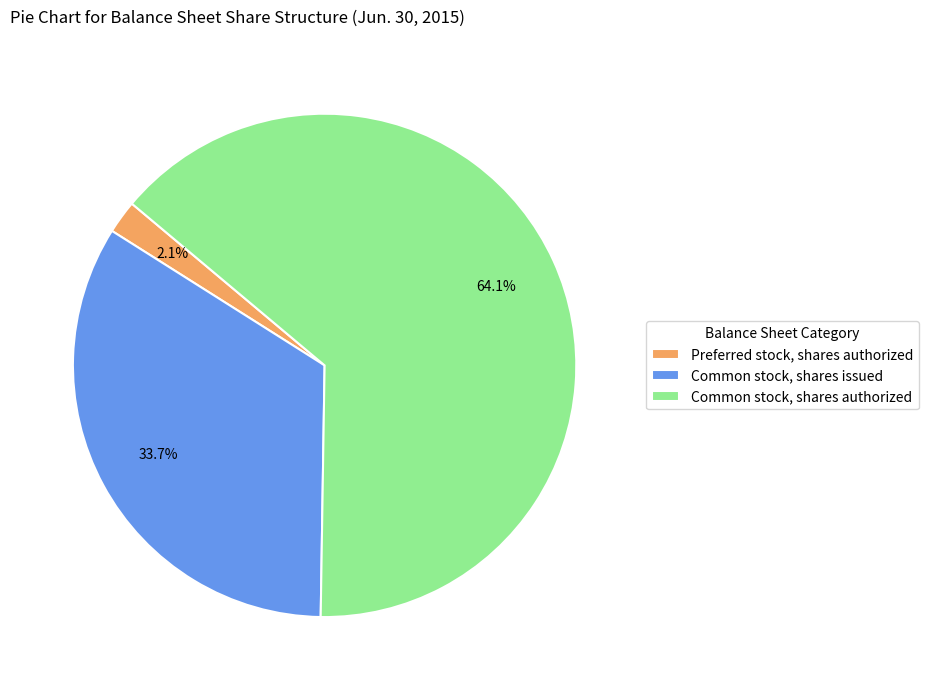

Rank the categories by value from lowest to highest.

Preferred stock, shares authorized, Common stock, shares issued, Common stock, shares authorized